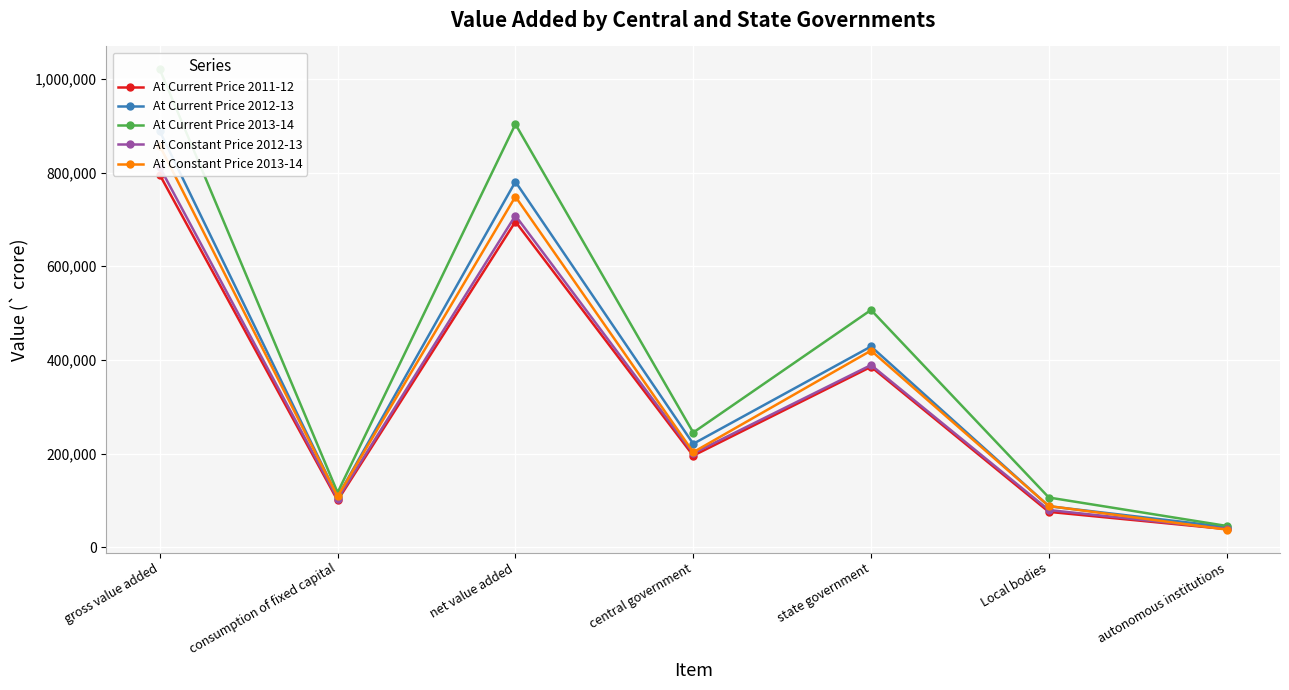

Which category has the lowest value in the At Current Price 2012-13 series?

autonomous institutions